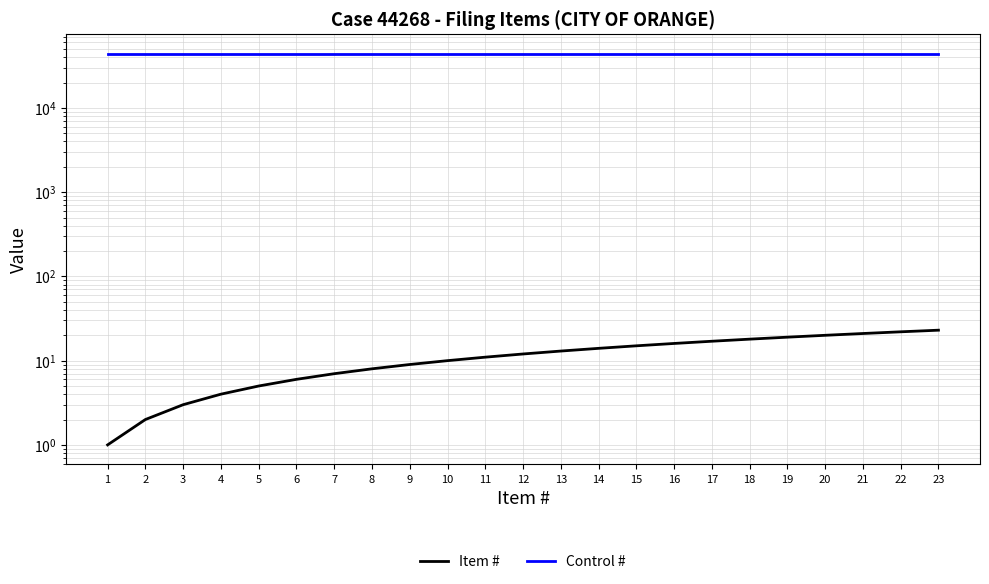

At how many categories does at least one series exceed 8406?

23